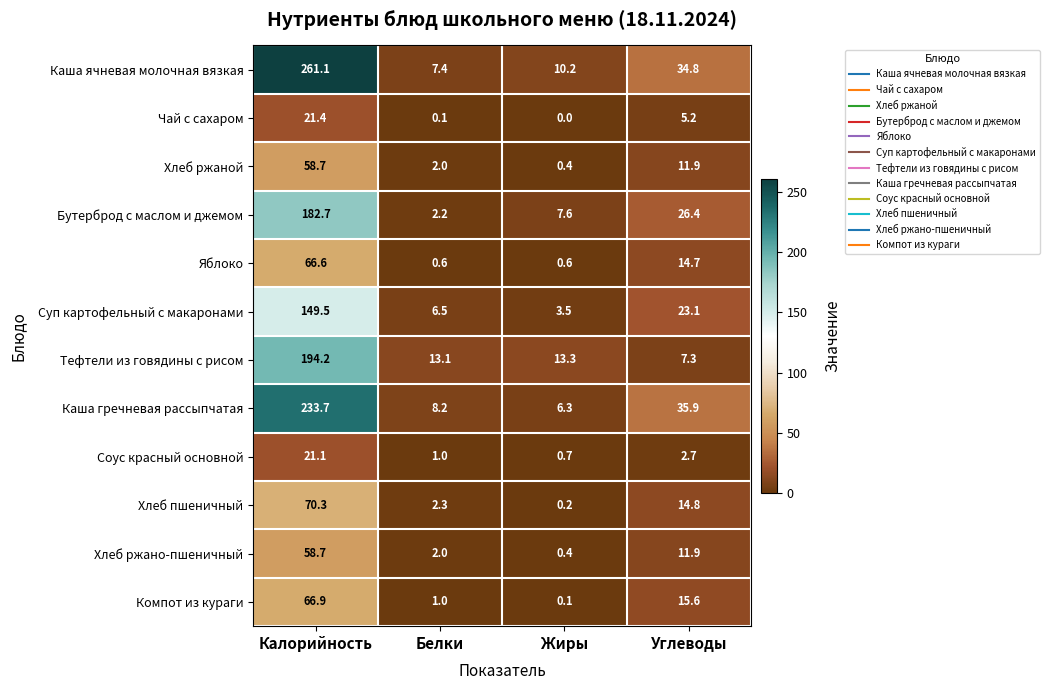

Which category has the highest value in the Суп картофельный с макаронами series?

Калорийность